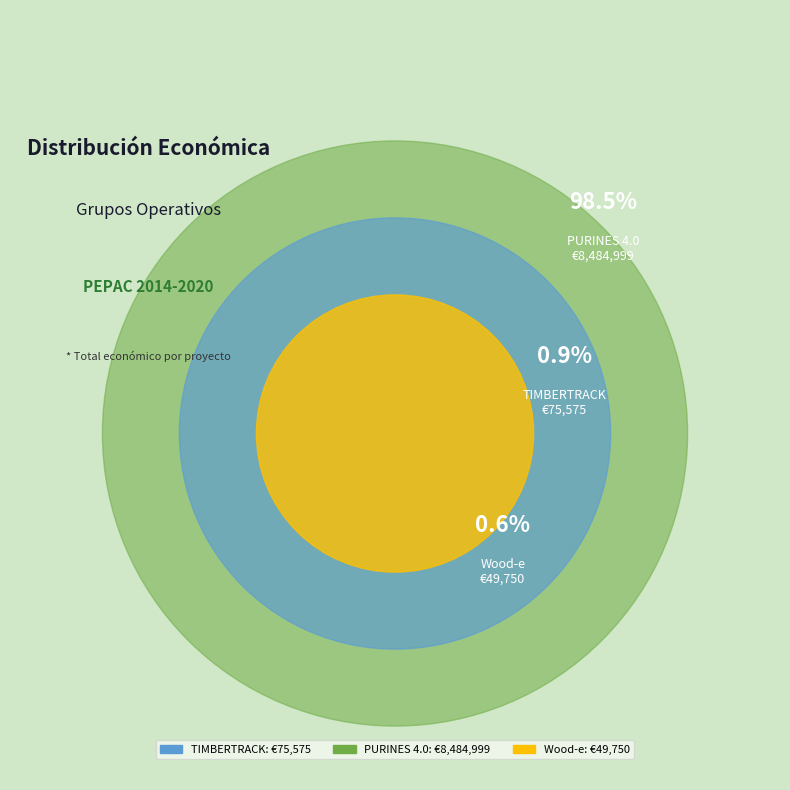

How much of the chart is everything except Wood-e?

99.4%